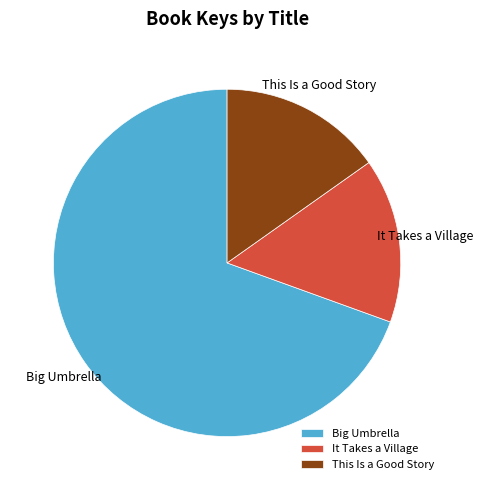

Is there a majority slice in this chart?

Yes